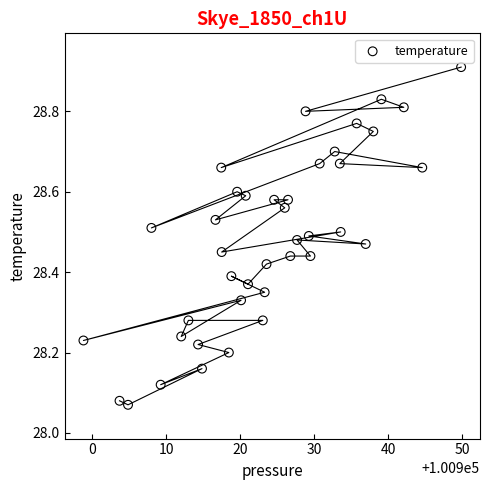

What is the range of Y values (max minus min)?

0.8